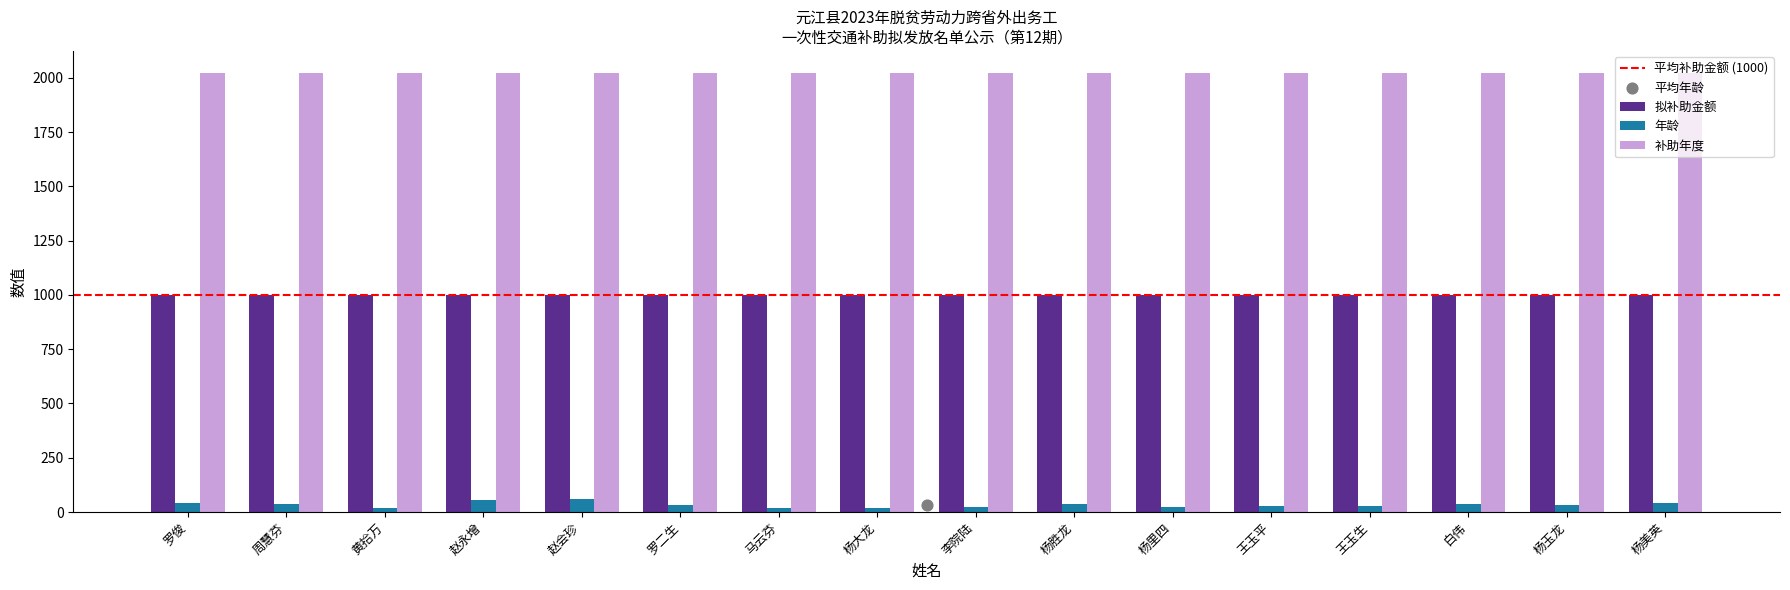

At how many categories does at least one series exceed 977?

16